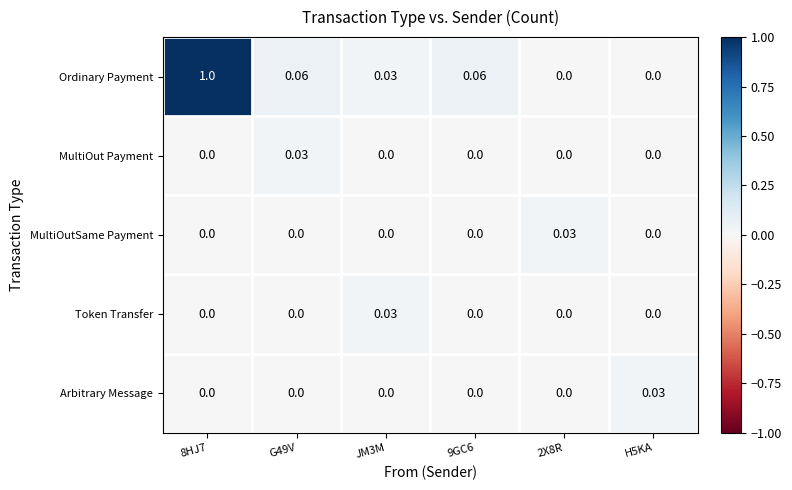

Which series has the largest total across all categories?

Ordinary Payment